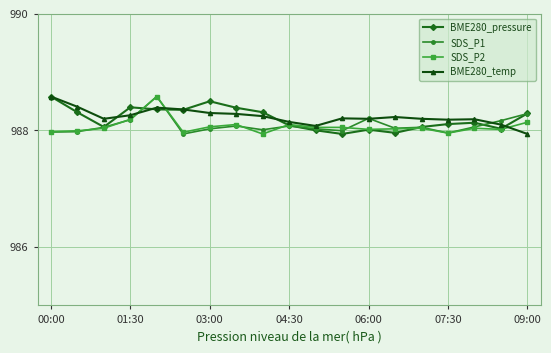

What is the maximum value for SDS_P2?

988.6